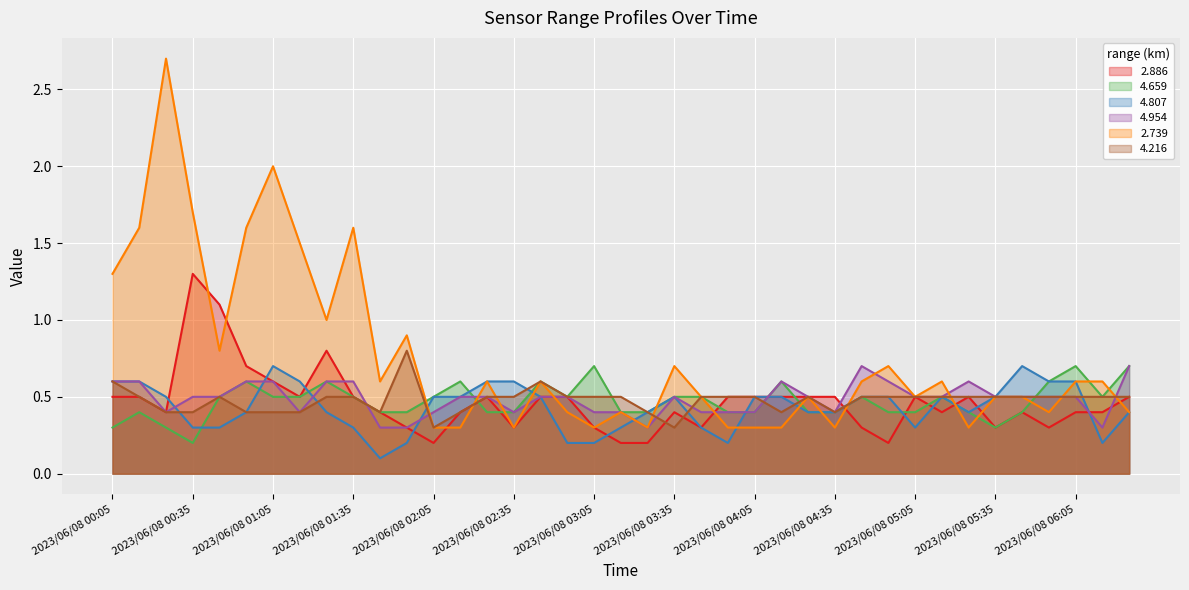

What is the difference between the highest and lowest values at 2023/06/08 01:15?

1.1